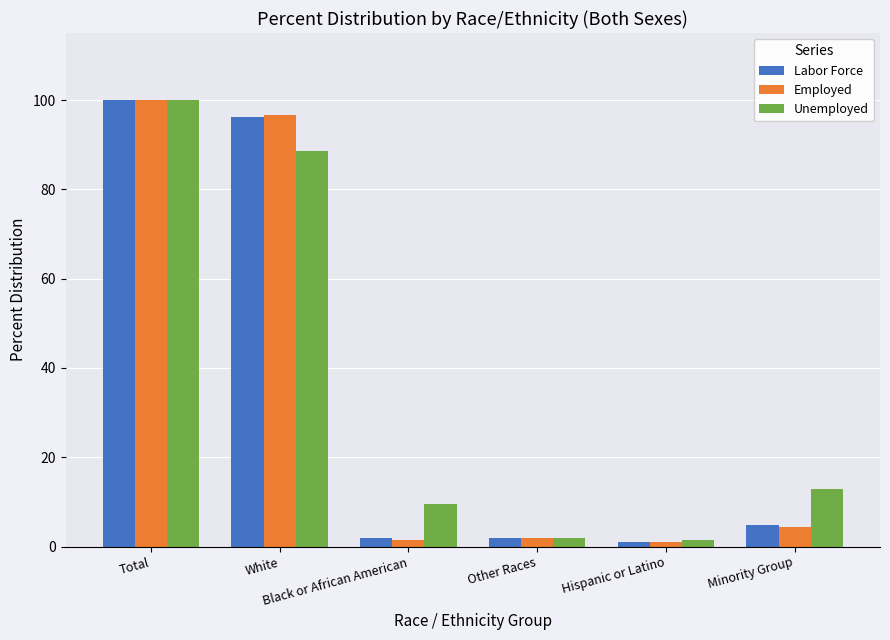

The Labor Force series shows 1.9 at Black or African American. True or false?

True